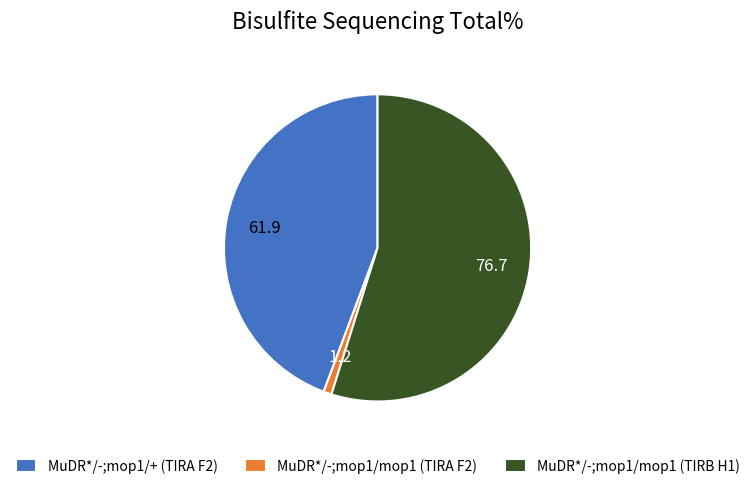

Combined, do MuDR*/-;mop1/mop1 (TIRB H1) and MuDR*/-;mop1/+ (TIRA F2) account for over 50%?

Yes